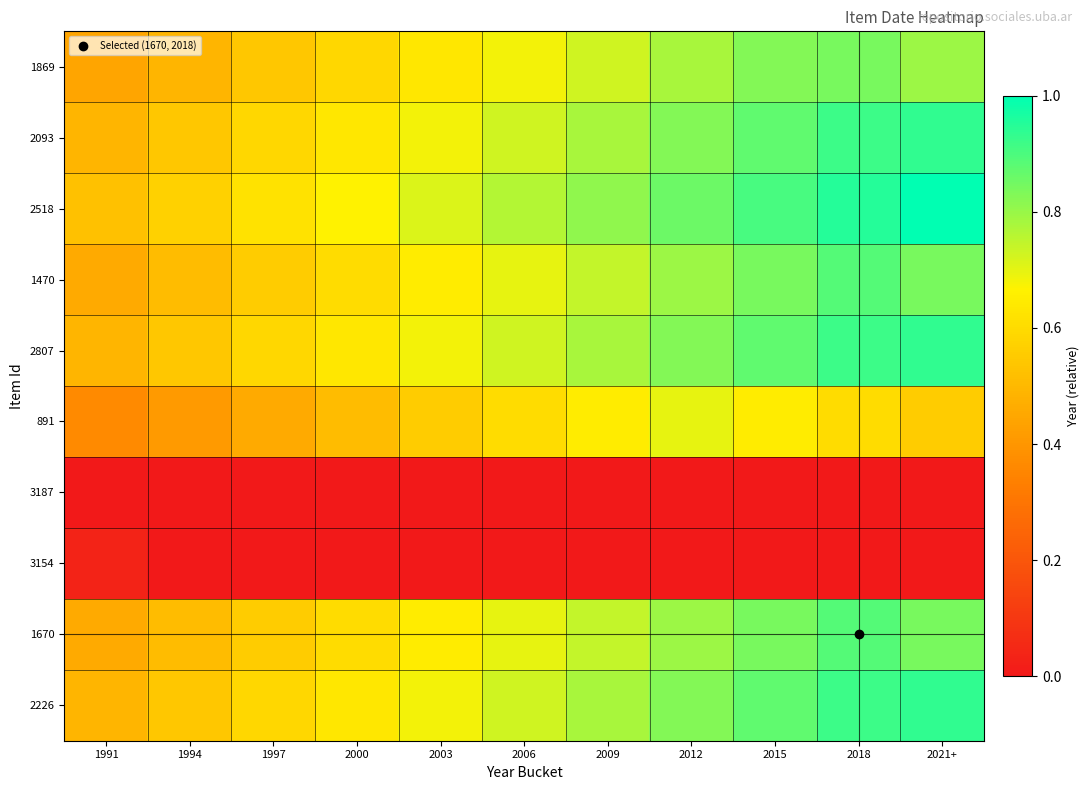

At 2009, list the series in order from smallest to largest.

3187, 3154, 891, 1869, 1470, 1670, 2093, 2807, 2226, 2518